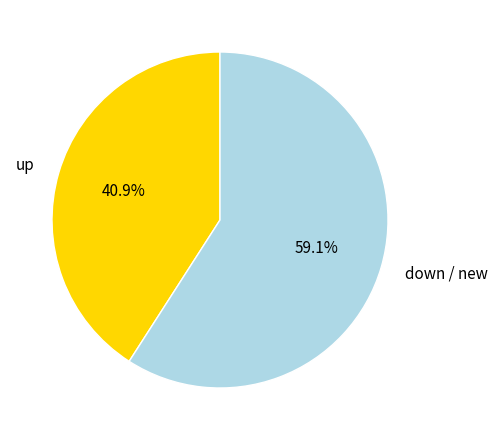

What percentage is NOT represented by up?

59.1%